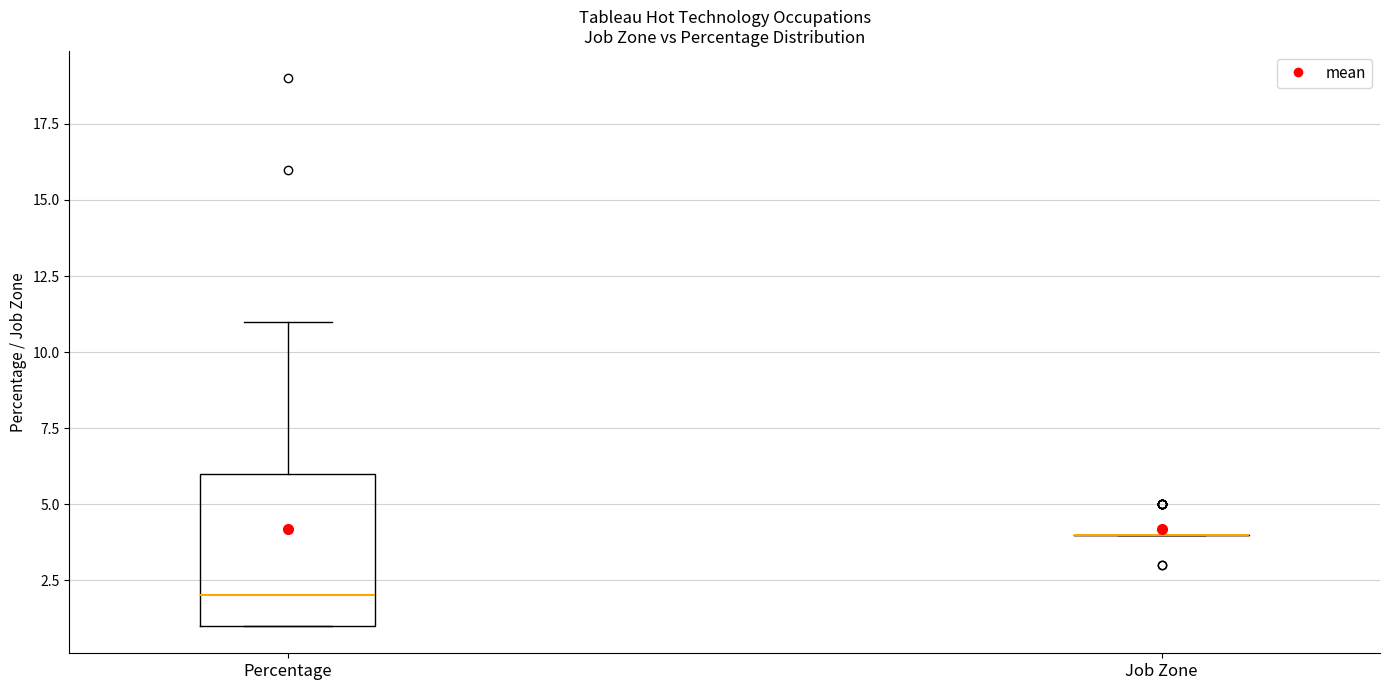

Reading left to right, read every box against the y-axis: the position of its median line, the range the box covers, and the ends of its whiskers. The values are not printed on the chart, so give them approximately, as read against the axis.

Percentage: median 2, box 1 to 6, whiskers 1 to 11
Job Zone: box collapsed to a line at 4, whiskers 4 to 4